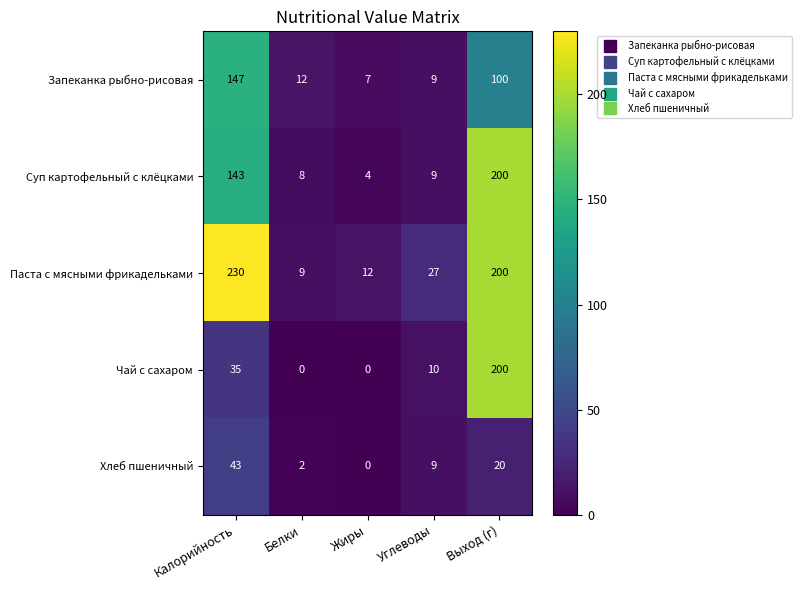

Count the number of categories in the chart.

5